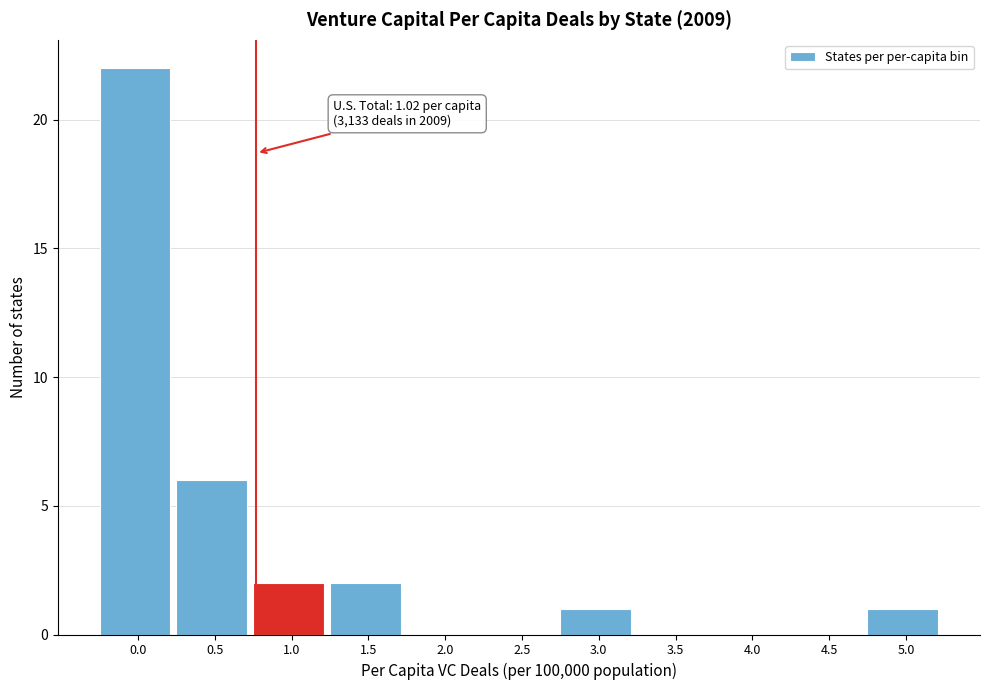

Reading right to left, list all the values displayed in this chart.

5.0=1	4.5=0	4.0=0	3.5=0	3.0=1	2.5=0	2.0=0	1.5=2	1.0=2	0.5=6	0.0=22